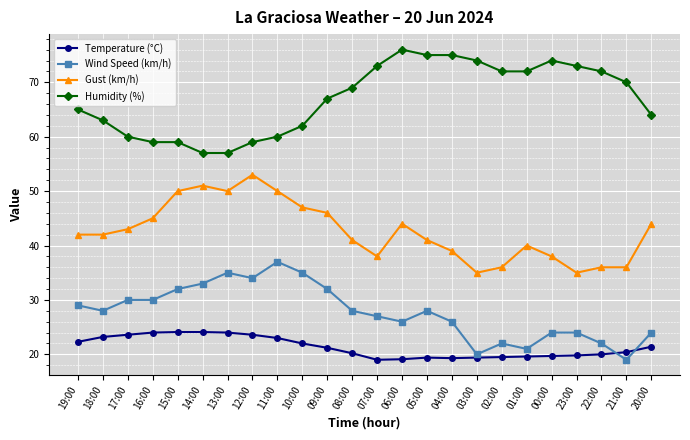

Does the chart display data point markers on the line(s)?

Yes